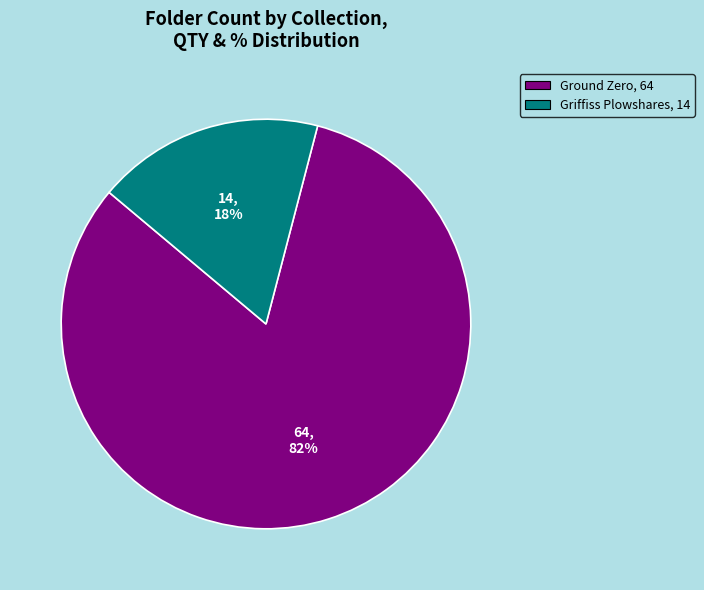

Count the number of slices in the pie.

2